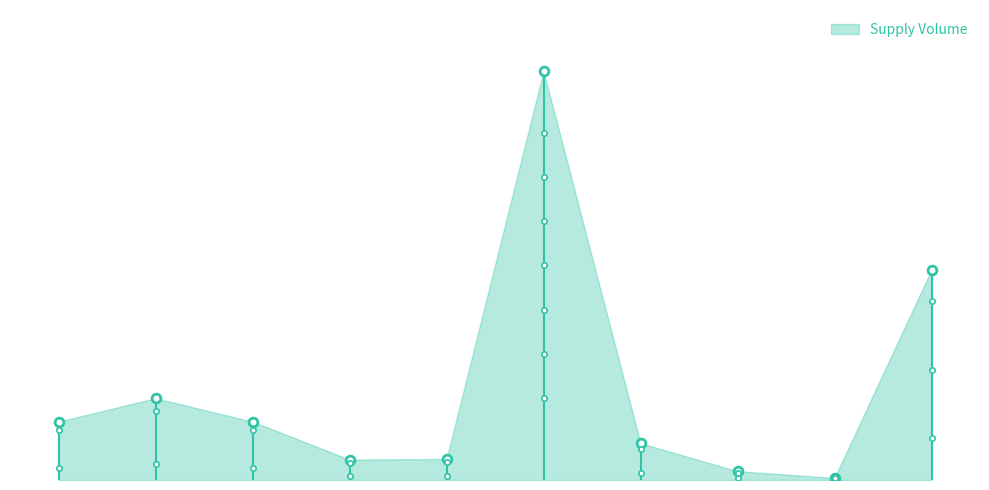

Between 4 and 2, which is larger?

2